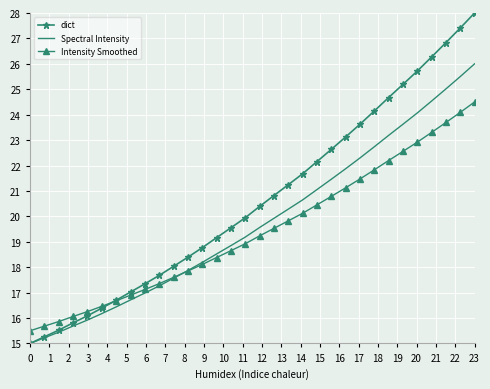

True or false: Spectral Intensity has more than 0 interior local peaks.

False